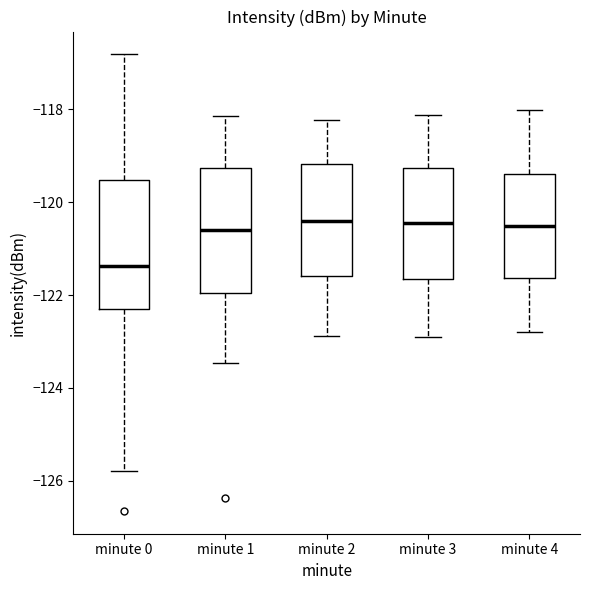

Where is the lower edge of the box for minute 4 on the y-axis? The values are not printed on the chart, so give them approximately, as read against the axis.

-121.6